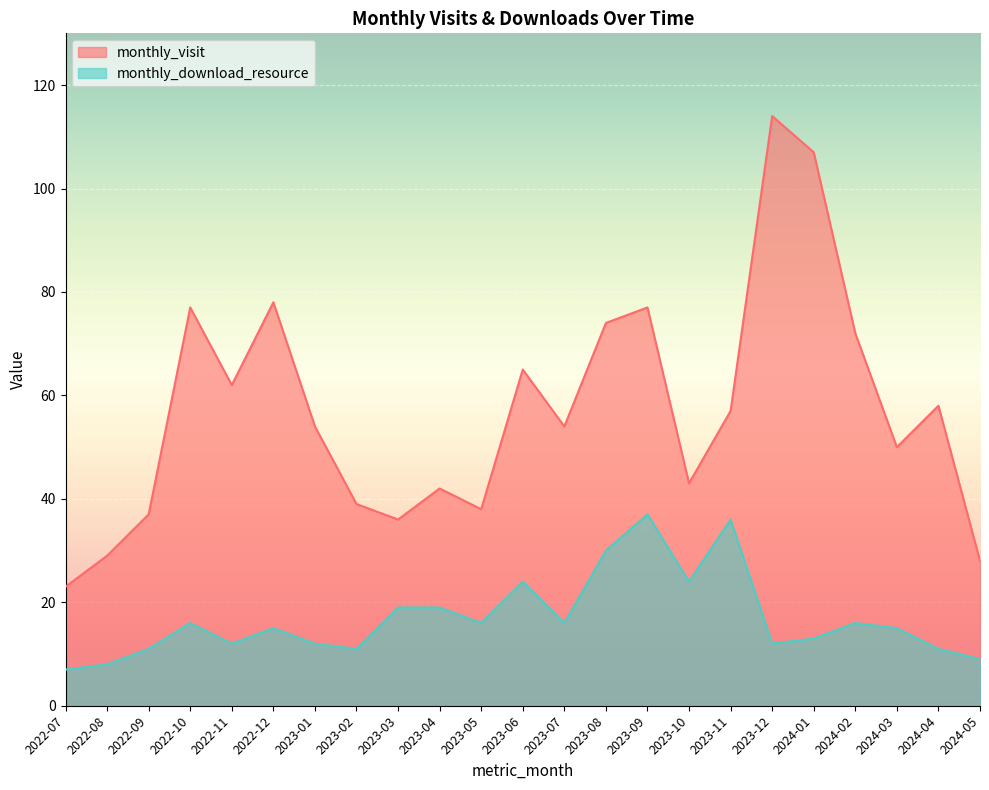

How many interior local peaks does the monthly_visit series have?

7